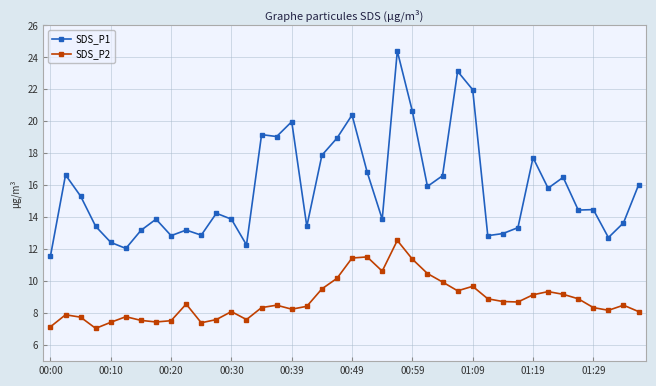

Rank the series by their maximum value, from lowest to highest.

SDS_P2, SDS_P1